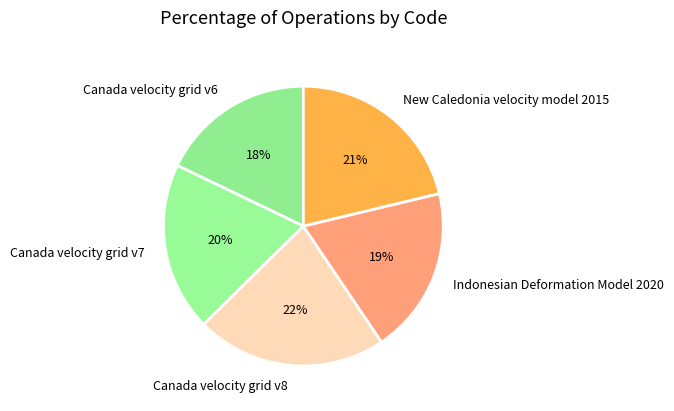

To the nearest percent, what is the difference between the largest and smallest slice percentages?

4%